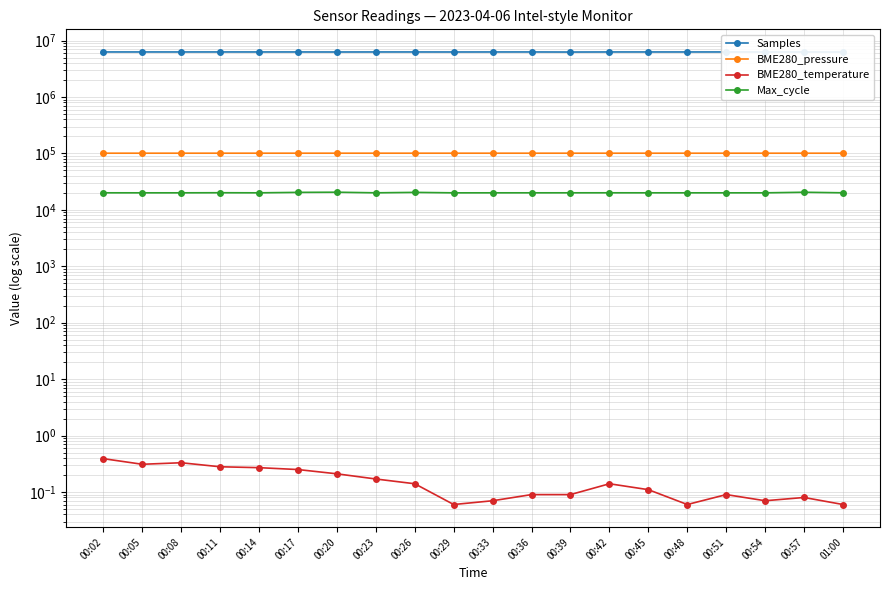

Reading left to right, transcribe all the data shown in this chart.

Samples: 00:02=6283281.0	00:05=6283341.0	00:08=6281452.0	00:11=6284279.0	00:14=6281914.0	00:17=6283536.0	00:20=6273895.0	00:23=6283155.0	00:26=6281238.0	00:29=6275715.0	00:33=6281291.0	00:36=6283362.0	00:39=6264363.0	00:42=6282770.0	00:45=6282111.0	00:48=6281281.0	00:51=6283300.0	00:54=6280327.0	00:57=6280354.0	01:00=6265447.0
BME280_pressure: 00:02=101005.3	00:05=101005.5	00:08=101002.9	00:11=101003.1	00:14=101001.4	00:17=100998.1	00:20=100997.3	00:23=100994.9	00:26=100989.9	00:29=100985.1	00:33=100983.4	00:36=100981.8	00:39=100980.1	00:42=100976.8	00:45=100975.9	00:48=100974.9	00:51=100976.5	00:54=100968.9	00:57=100967.2	01:00=100962.2
BME280_temperature: 00:02=0.4	00:05=0.3	00:08=0.3	00:11=0.3	00:14=0.3	00:17=0.2	00:20=0.2	00:23=0.2	00:26=0.1	00:29=0.1	00:33=0.1	00:36=0.1	00:39=0.1	00:42=0.1	00:45=0.1	00:48=0.1	00:51=0.1	00:54=0.1	00:57=0.1	01:00=0.1
Max_cycle: 00:02=20060.0	00:05=20044.0	00:08=20044.0	00:11=20118.0	00:14=20043.0	00:17=20415.0	00:20=20550.0	00:23=20055.0	00:26=20409.0	00:29=20032.0	00:33=20044.0	00:36=20048.0	00:39=20056.0	00:42=20067.0	00:45=20048.0	00:48=20041.0	00:51=20037.0	00:54=20037.0	00:57=20524.0	01:00=20064.0